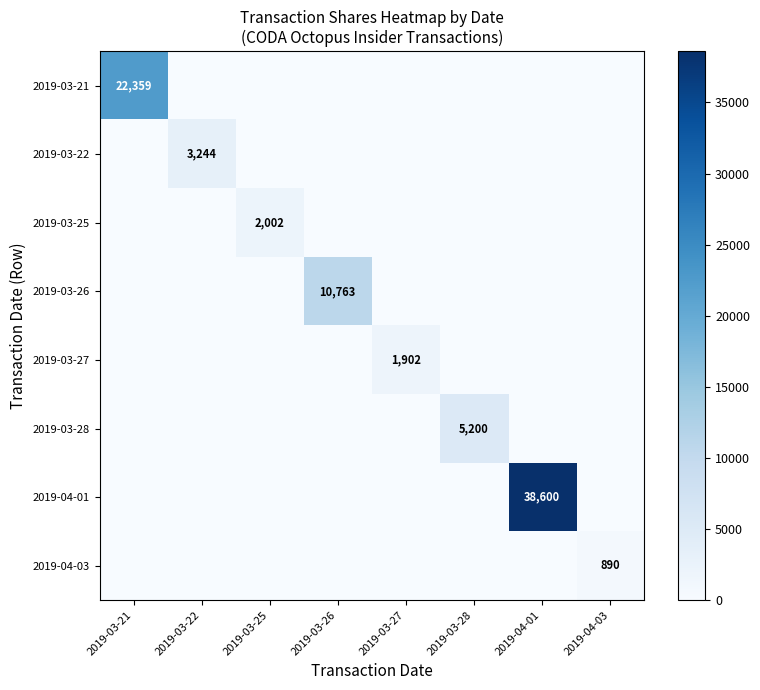

Which label corresponds to the smallest value in the chart?

2019-03-22